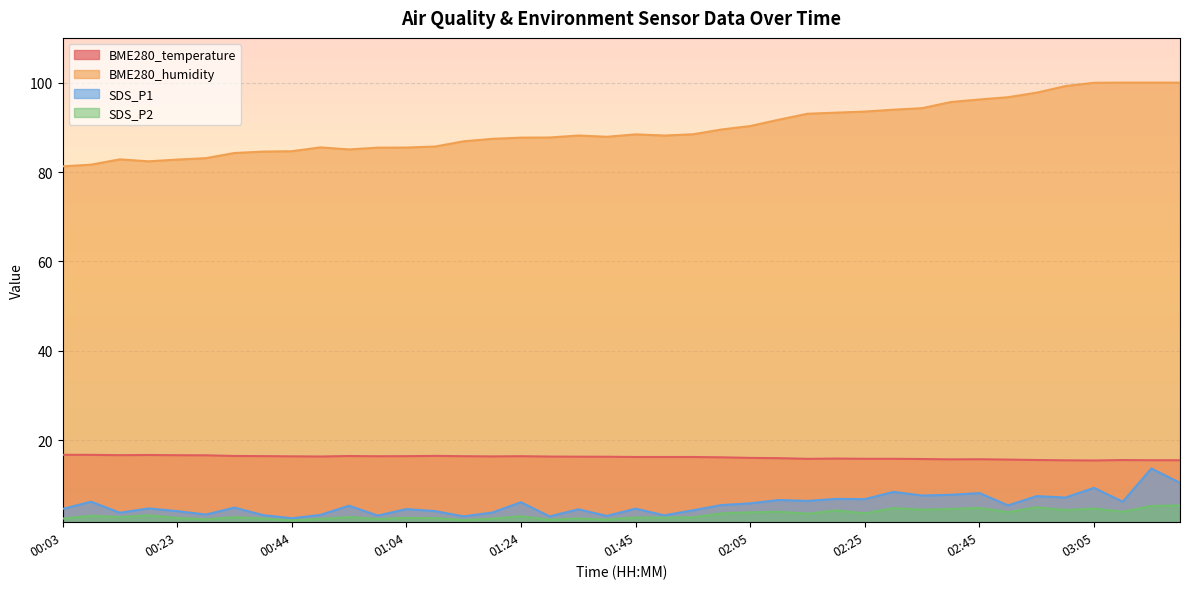

Which series has the largest range (max minus min)?

BME280_humidity